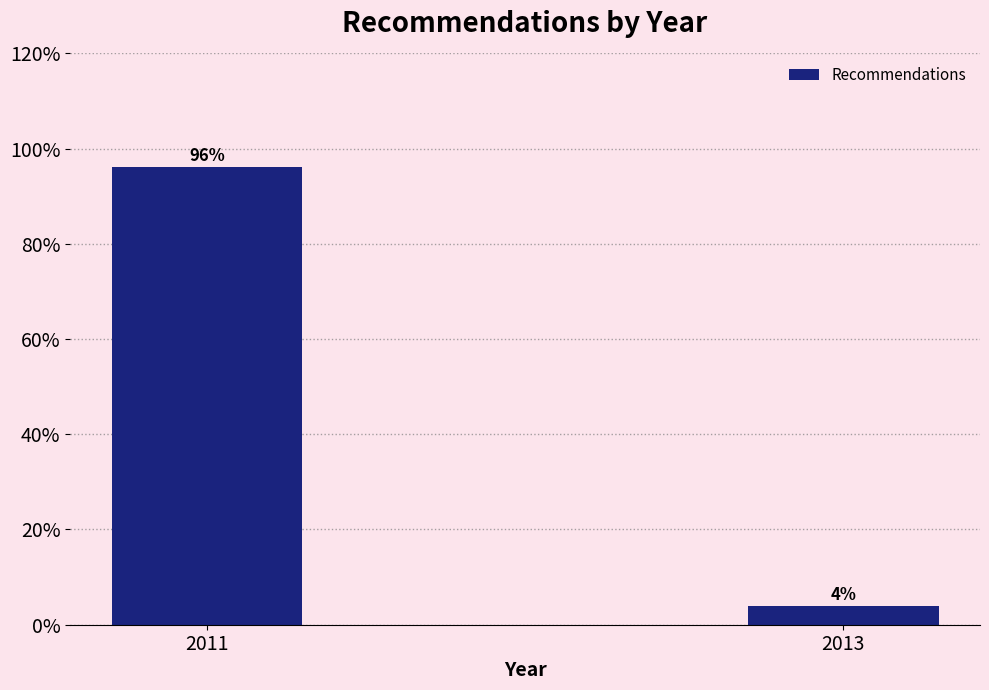

The chart shows a value of 96.1 at 2011. True or false?

True